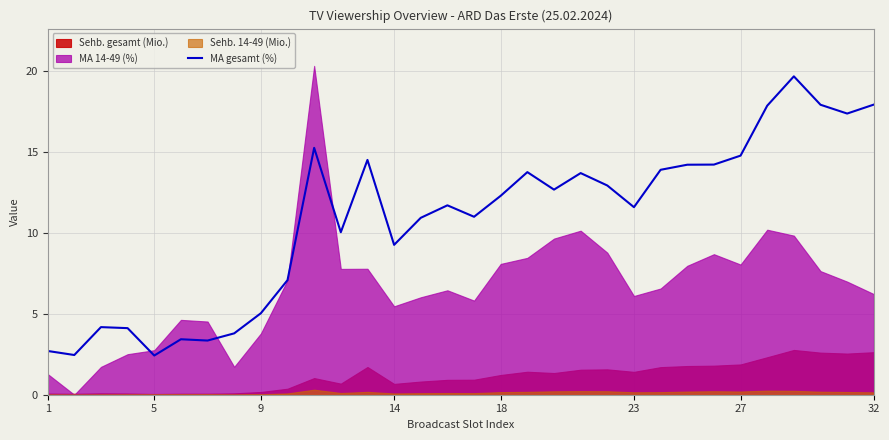

What is the lowest value of the MA gesamt (%) series?

2.4